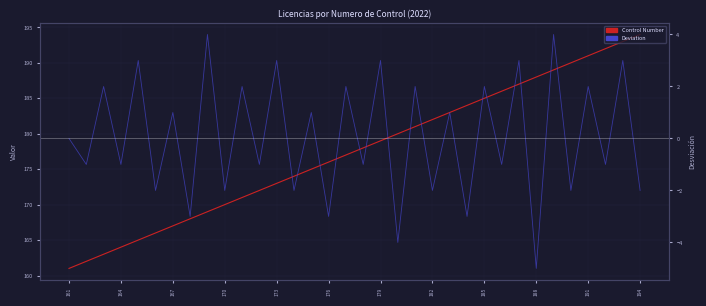

What is the approximate value of Deviation at 16?

2